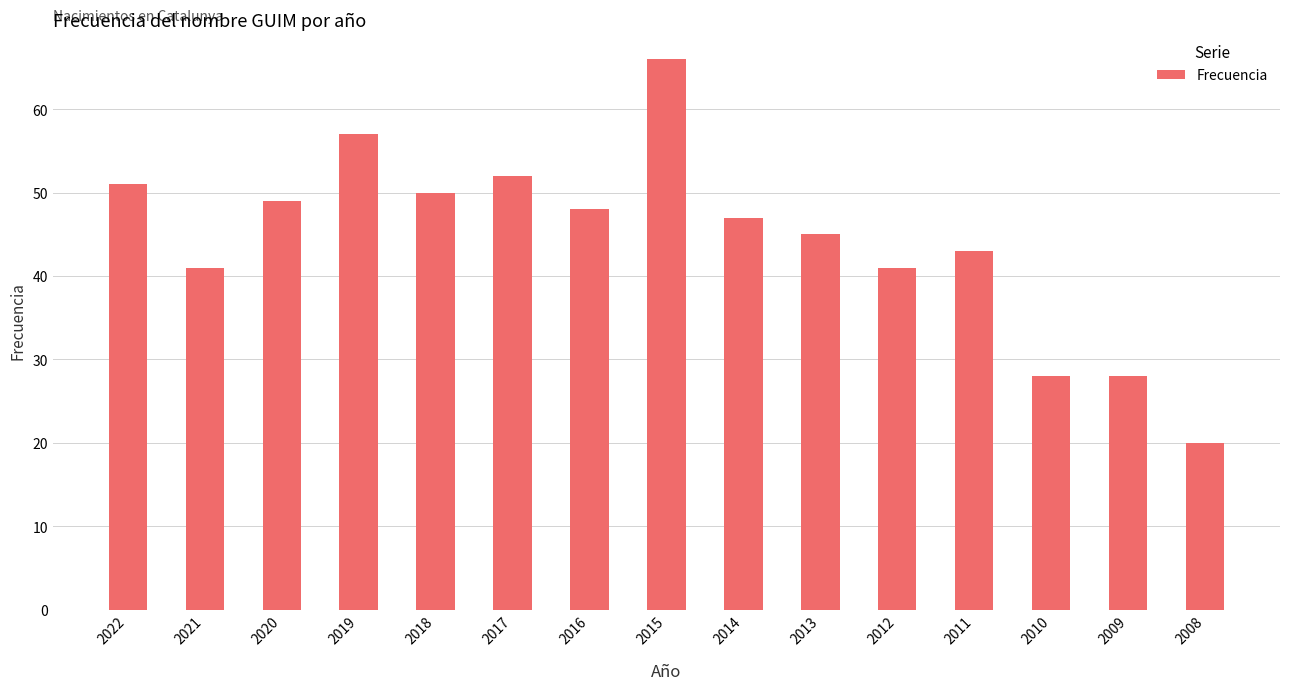

What is the minimum value shown in the chart?

20